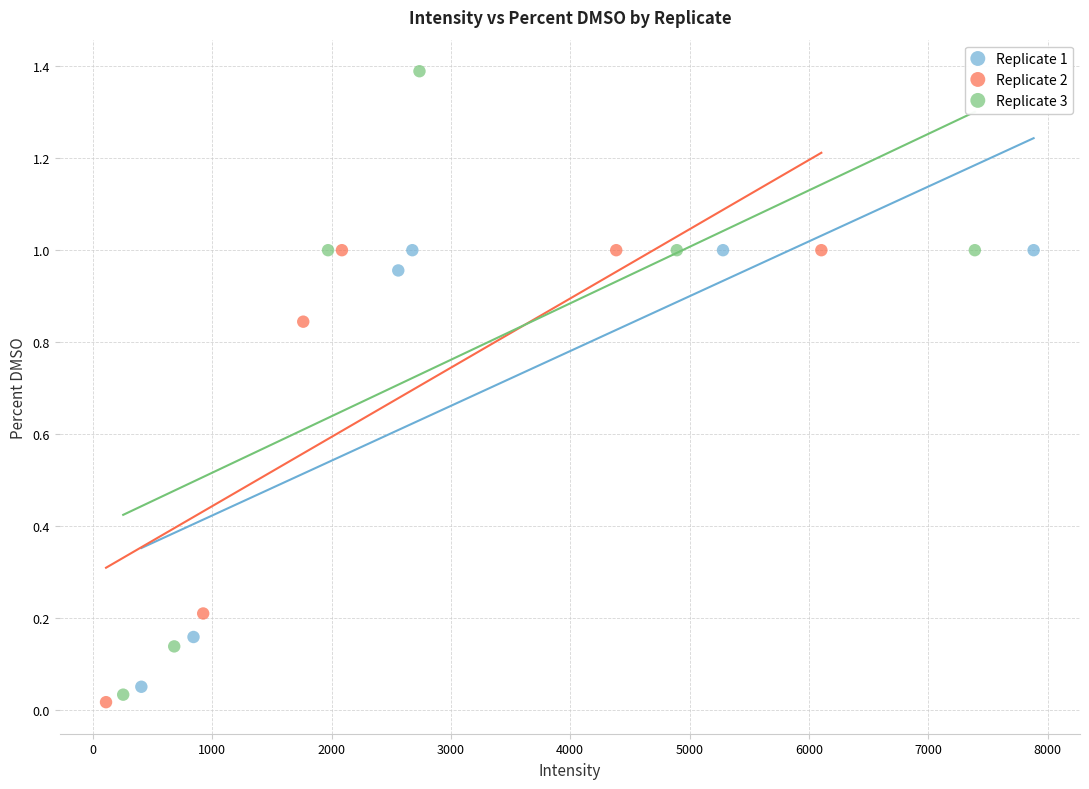

Which series has the largest Y range (max minus min)?

Replicate 3